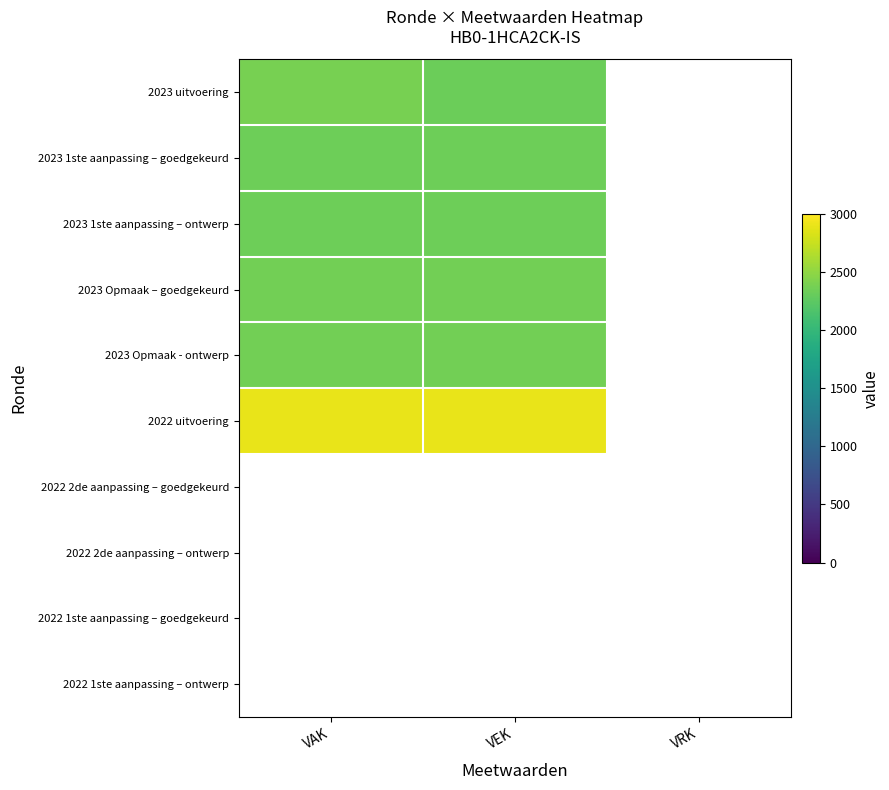

At which label does 2023 1ste aanpassing – ontwerp reach its peak?

VAK